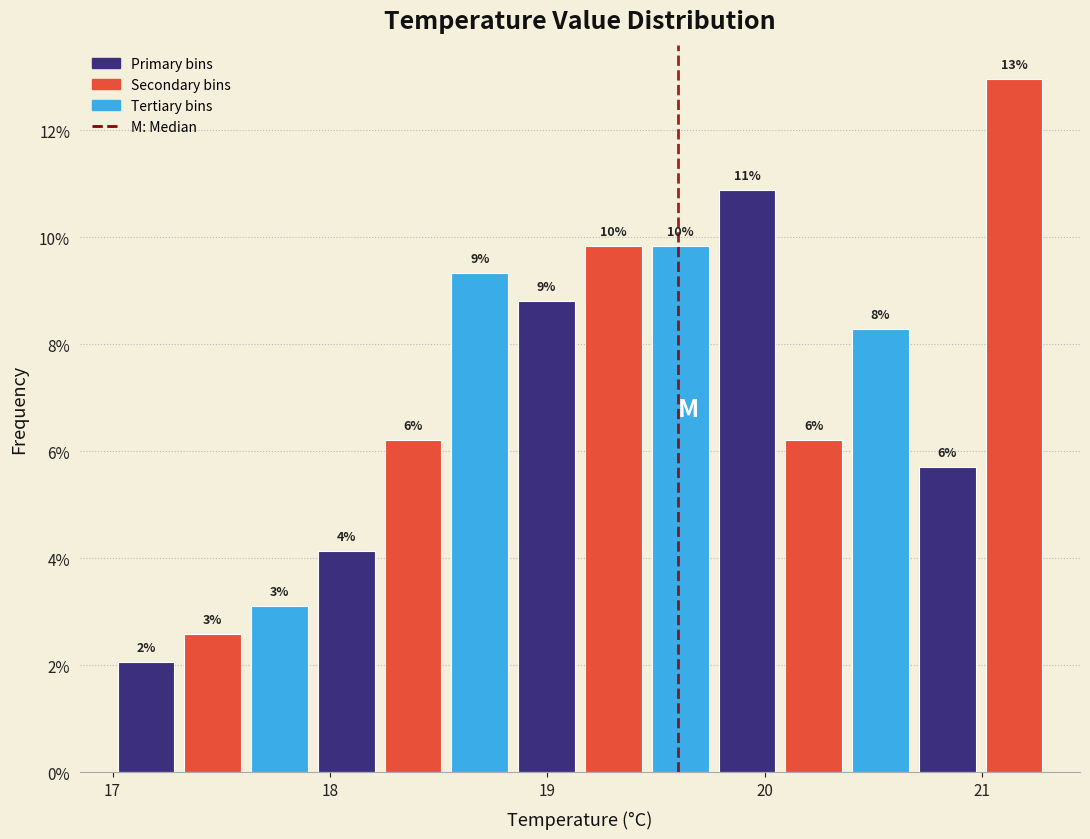

Around what value on the x-axis is the tallest bar? Give the approximate position of its centre, as read against the axis.

21.1